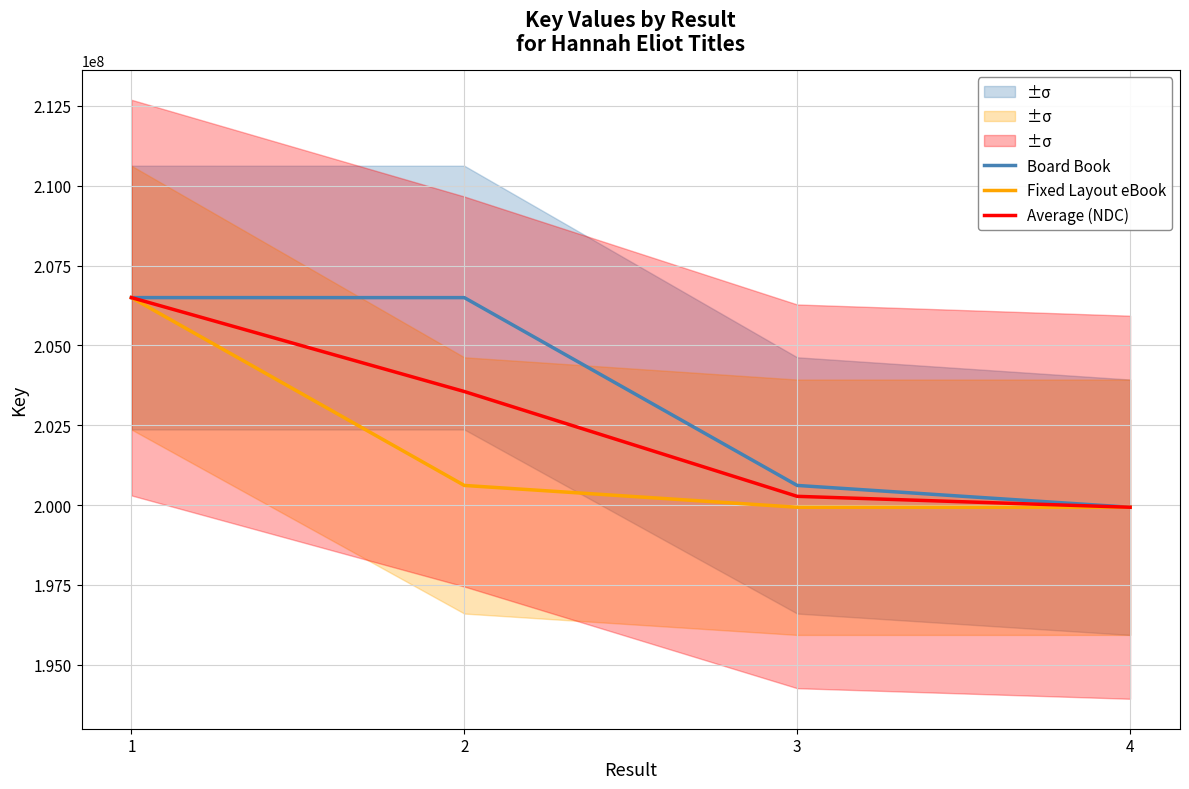

The Fixed Layout eBook series shows 63681243.8 at 2. True or false?

False